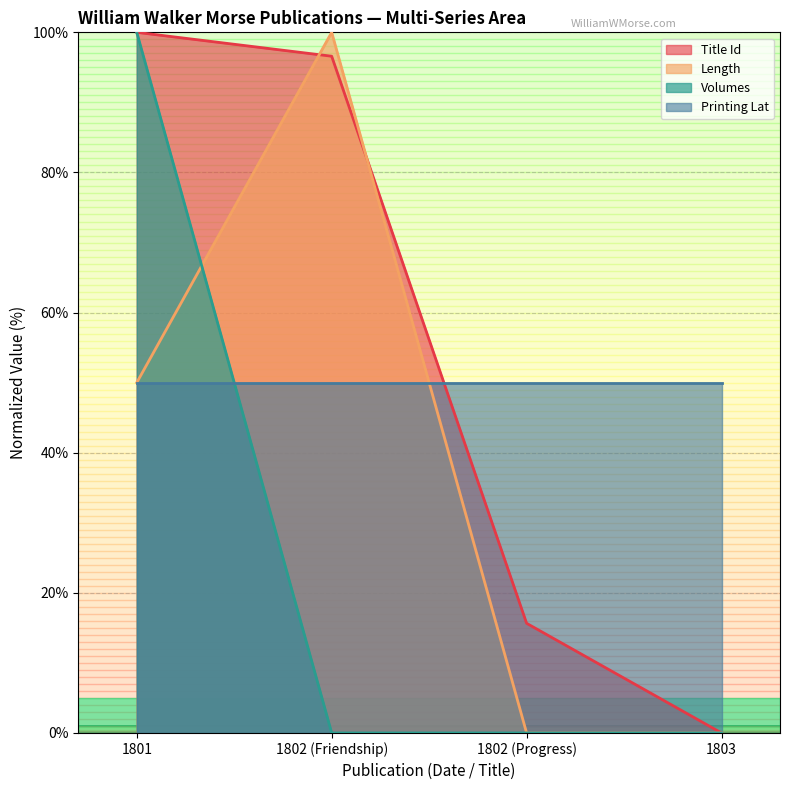

True or false: Length has a value of 100.0 at 1802 (Friendship).

True